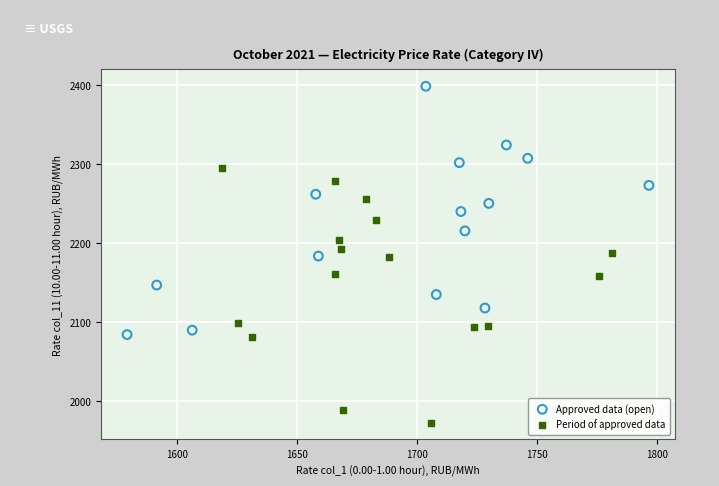

Which series contains the highest Y value?

Approved data (open)